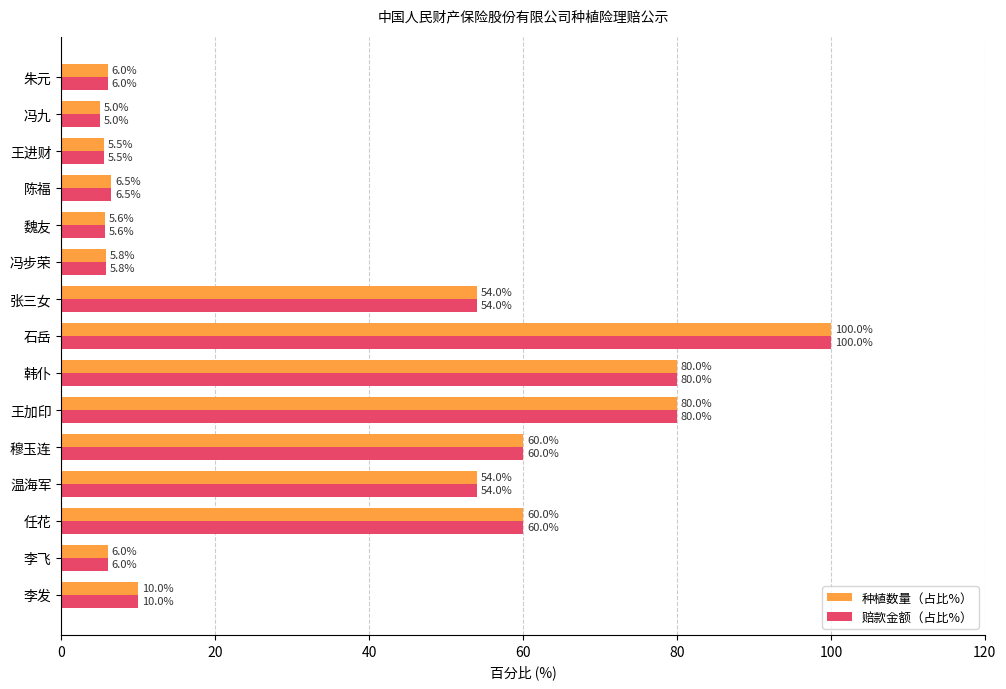

What is the total value across all series at 温海军?

108.0